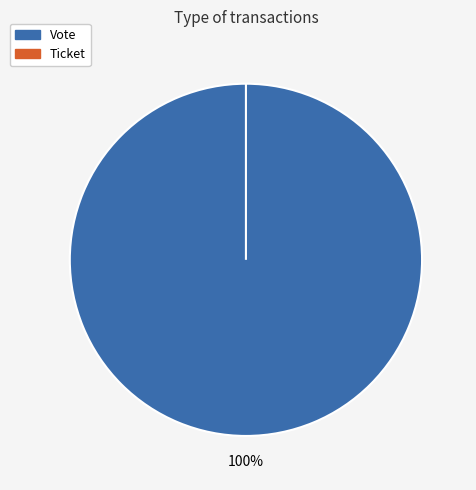

Is it true that Vote is 92% of the pie?

False